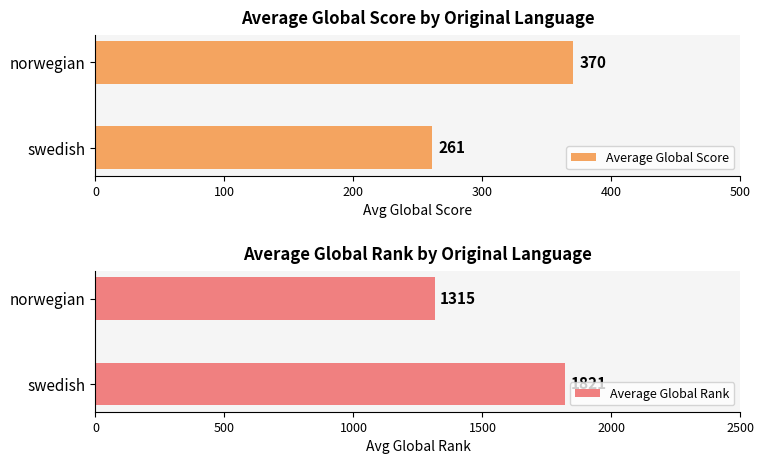

List the series in order of their overall mean, lowest first.

Average Global Score, Average Global Rank